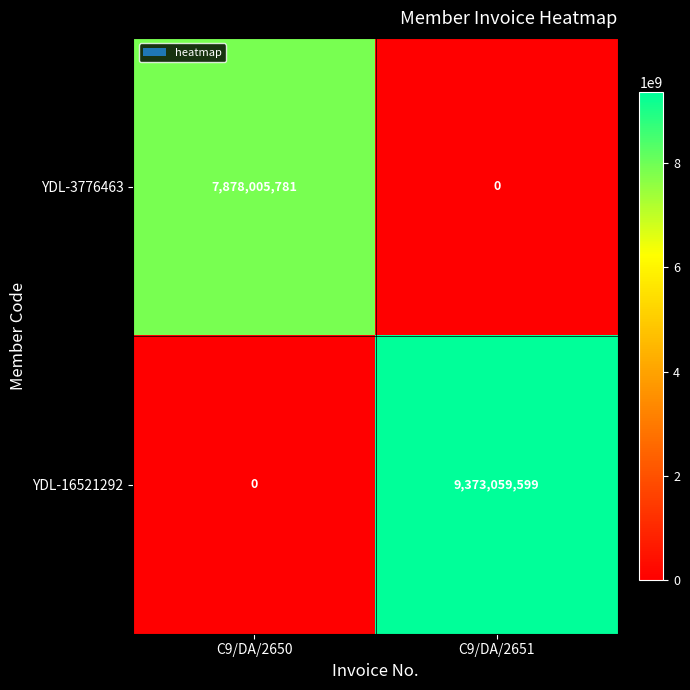

What is the highest value of the YDL-3776463 series?

7878005781